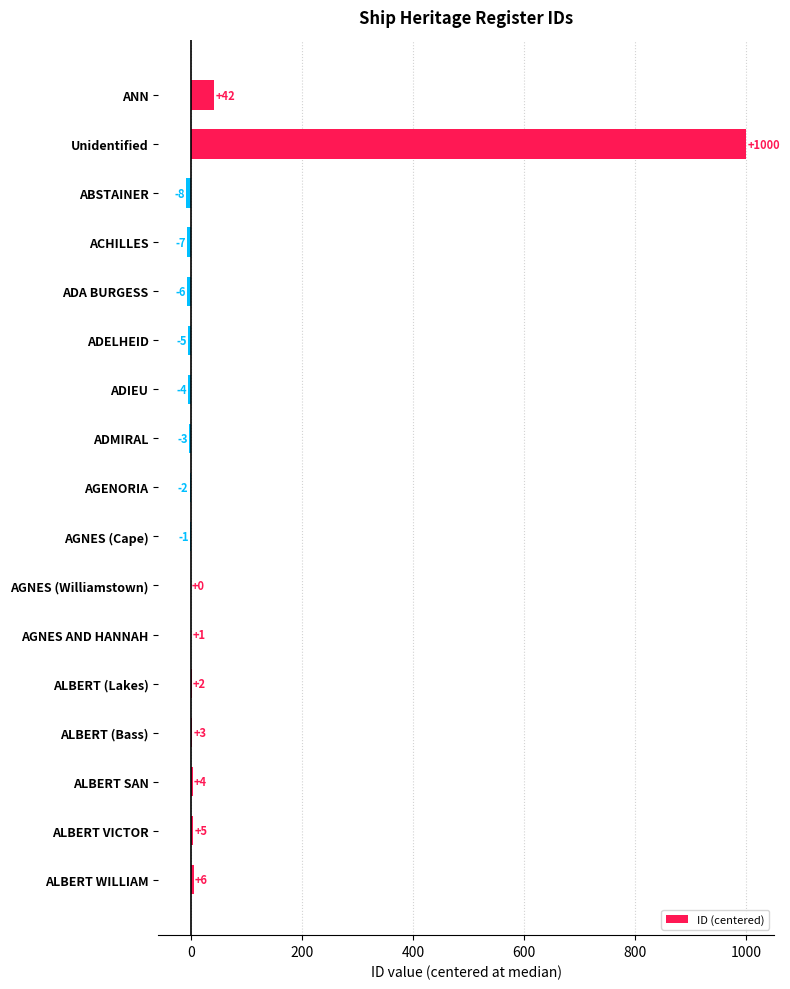

Reading top to bottom, transcribe all the data shown in this chart.

ANN=42	Unidentified=1000	ABSTAINER=-8	ACHILLES=-7	ADA BURGESS=-6	ADELHEID=-5	ADIEU=-4	ADMIRAL=-3	AGENORIA=-2	AGNES (Cape)=-1	AGNES (Williamstown)=0	AGNES AND HANNAH=1	ALBERT (Lakes)=2	ALBERT (Bass)=3	ALBERT SAN=4	ALBERT VICTOR=5	ALBERT WILLIAM=6